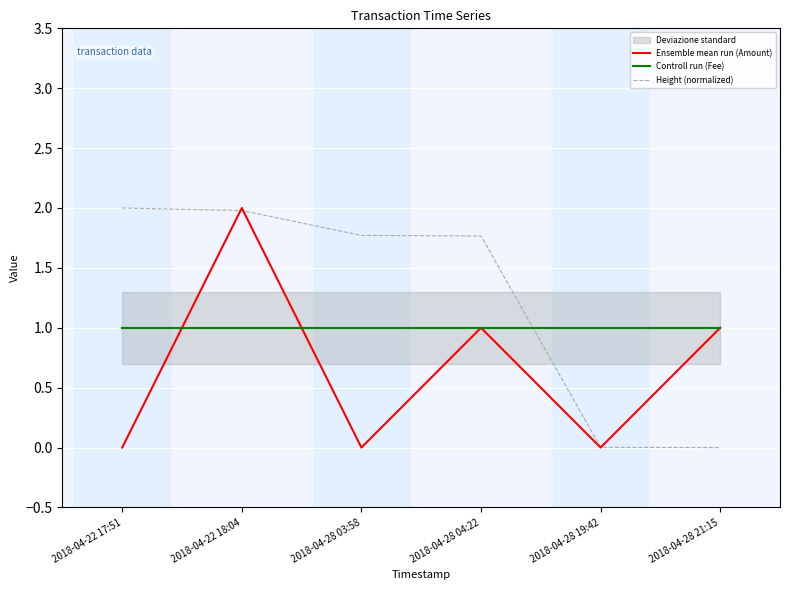

What is the sum of all Ensemble mean run (Amount) values?

4.0